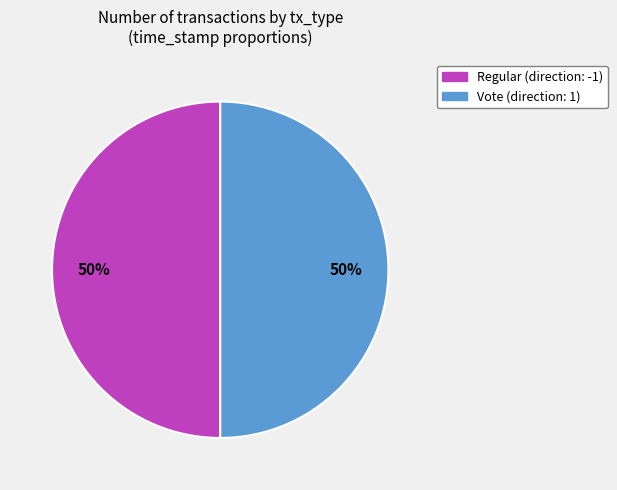

Which category accounts for the majority?

Regular (-1)